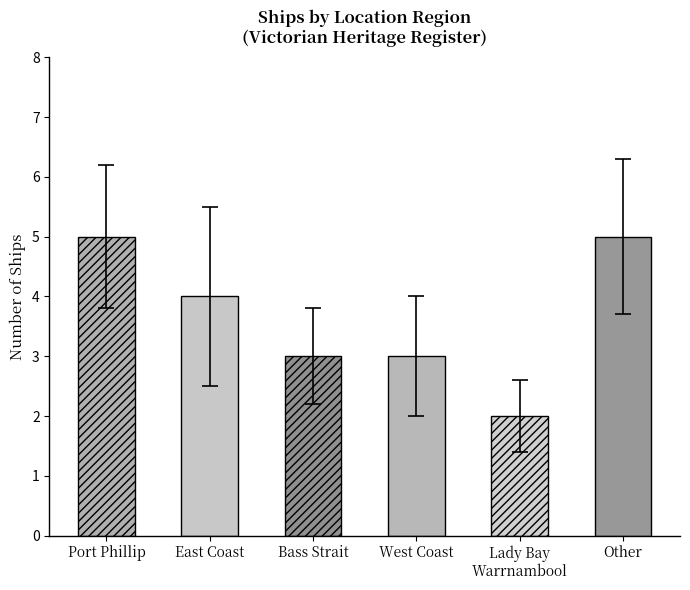

List the labels in order of value, smallest first.

Lady Bay Warrnambool, Bass Strait, West Coast, East Coast, Port Phillip, Other